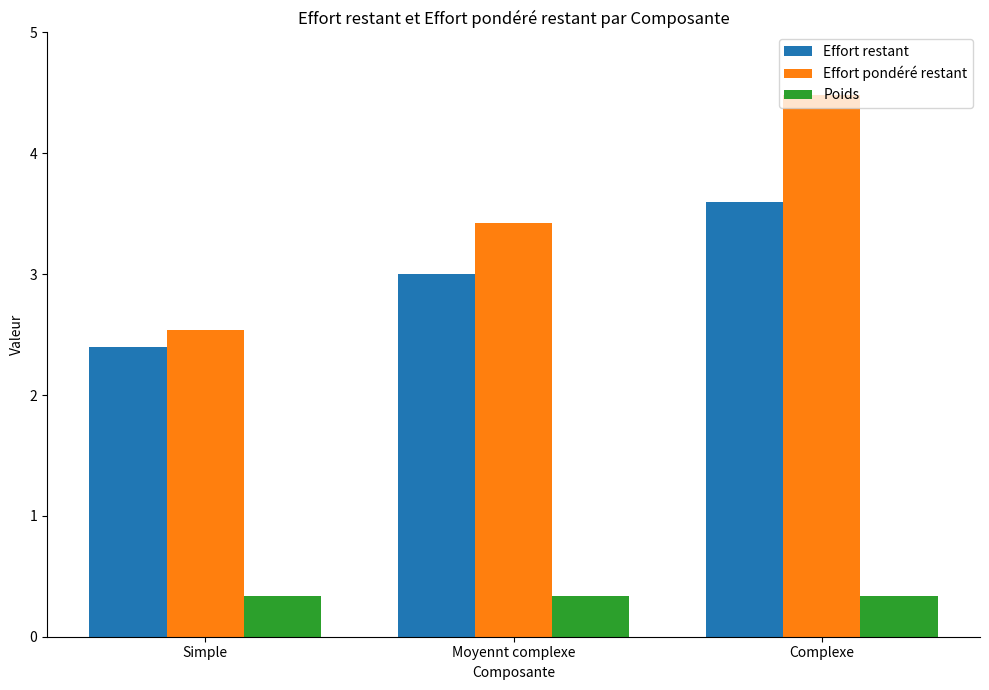

Rank the categories by Effort restant value from highest to lowest.

Complexe, Moyennt complexe, Simple